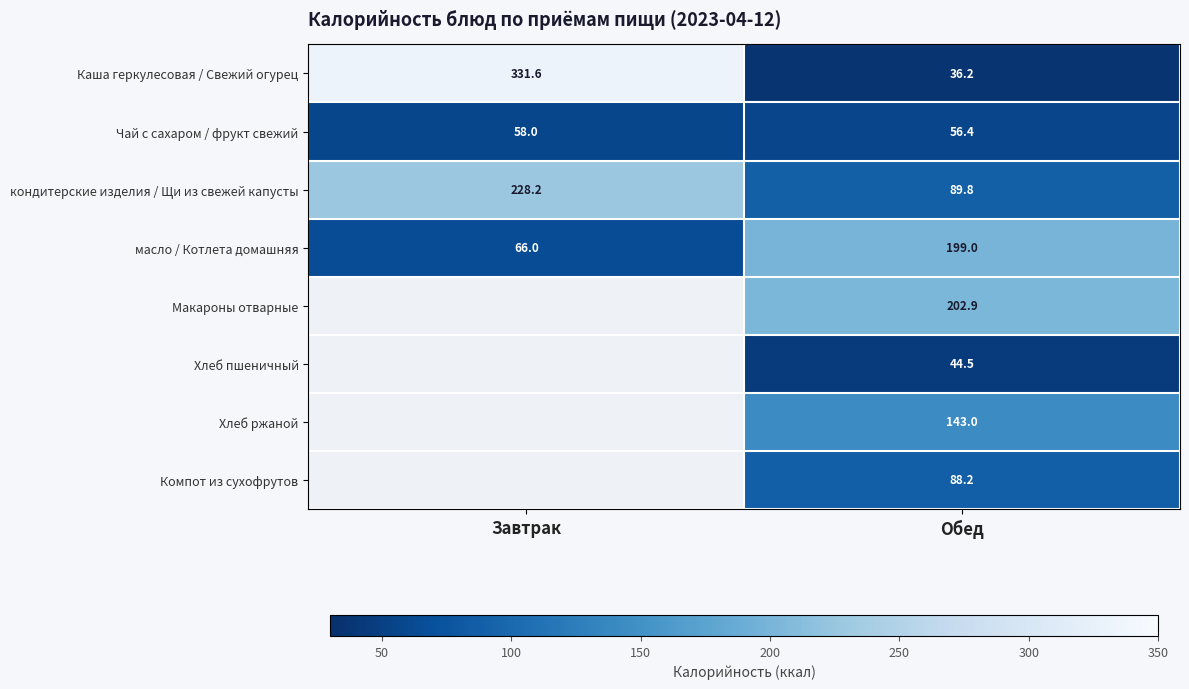

At how many categories does at least one series exceed 42?

2